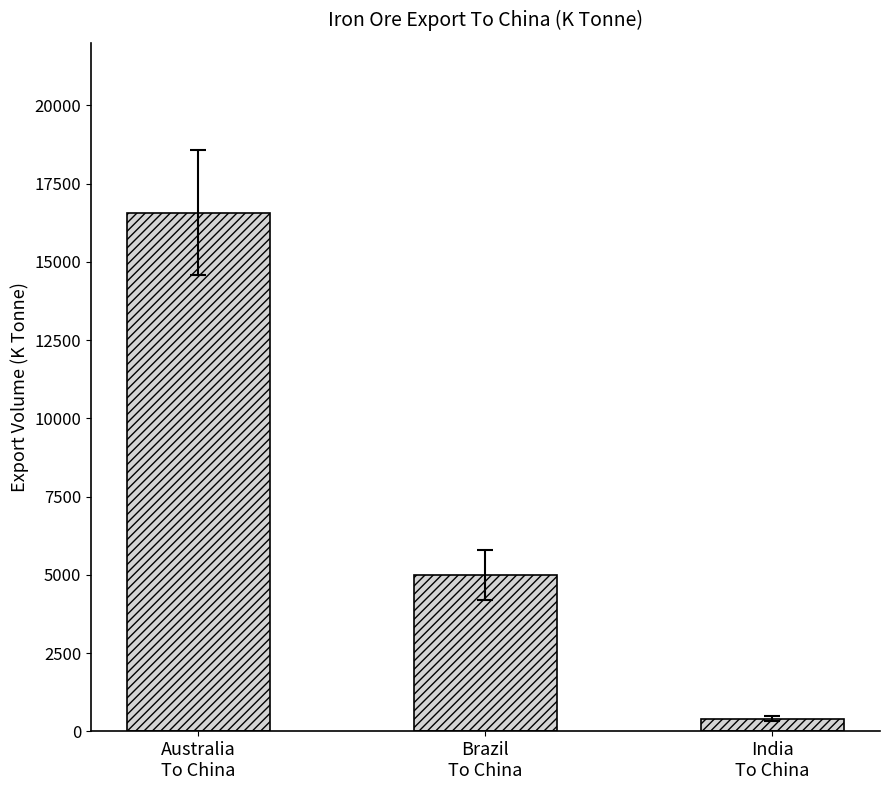

Are the bars horizontal?

No